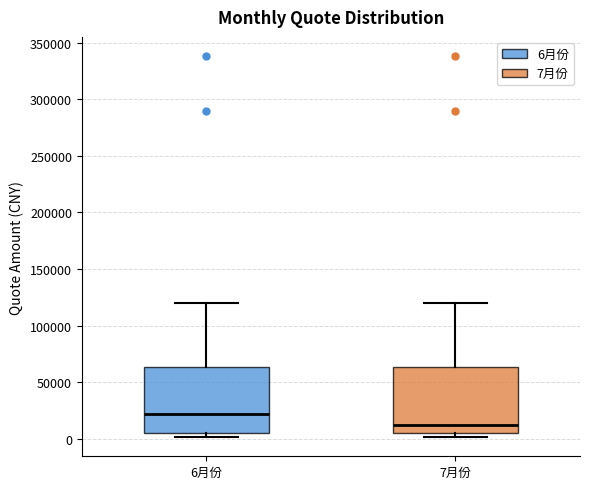

Where does the upper whisker of the box for 6月份 end on the y-axis? The values are not printed on the chart, so give them approximately, as read against the axis.

120000